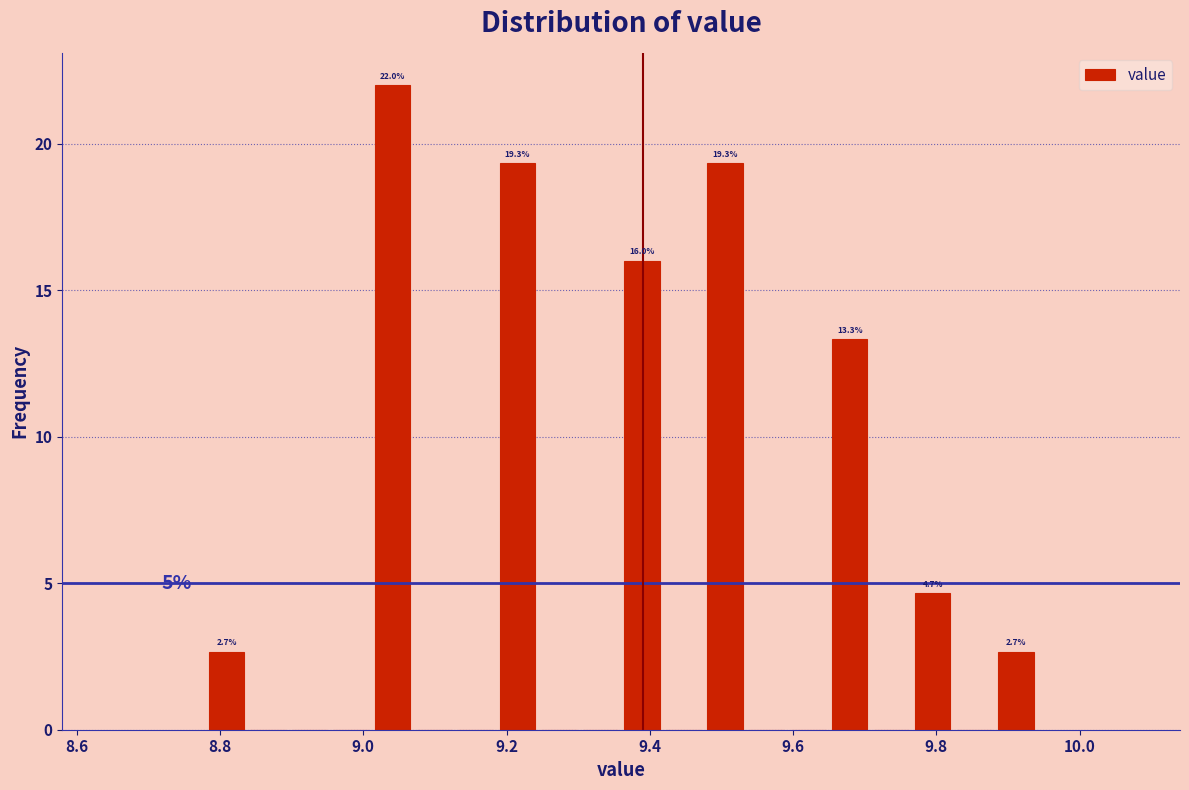

Read against the x-axis, roughly where is the centre of the tallest bar?

9.04